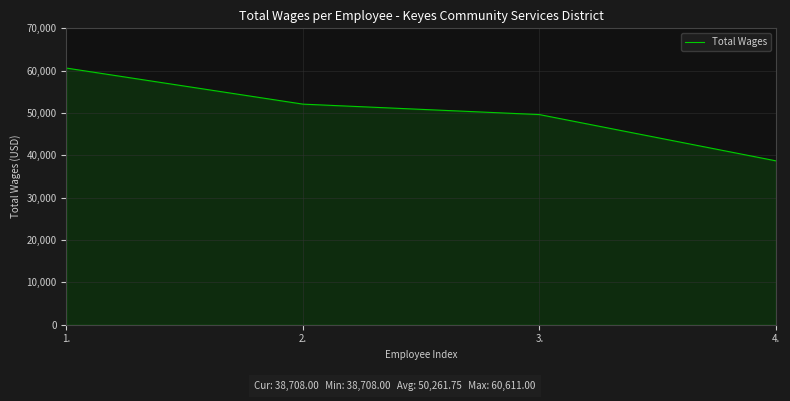

At which label does the data first exceed 52097?

1.